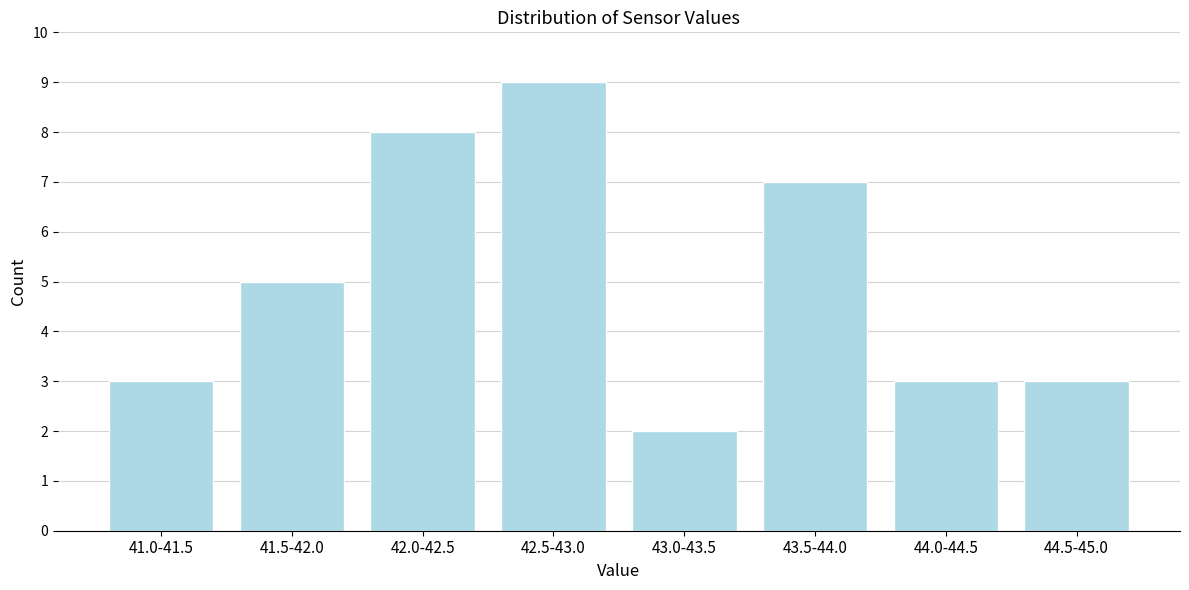

Reading left to right, extract all data points from this chart.

41.0-41.5=3	41.5-42.0=5	42.0-42.5=8	42.5-43.0=9	43.0-43.5=2	43.5-44.0=7	44.0-44.5=3	44.5-45.0=3